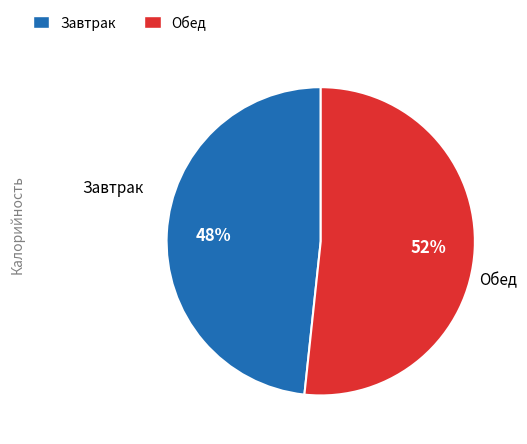

How many segments does this pie chart have?

2